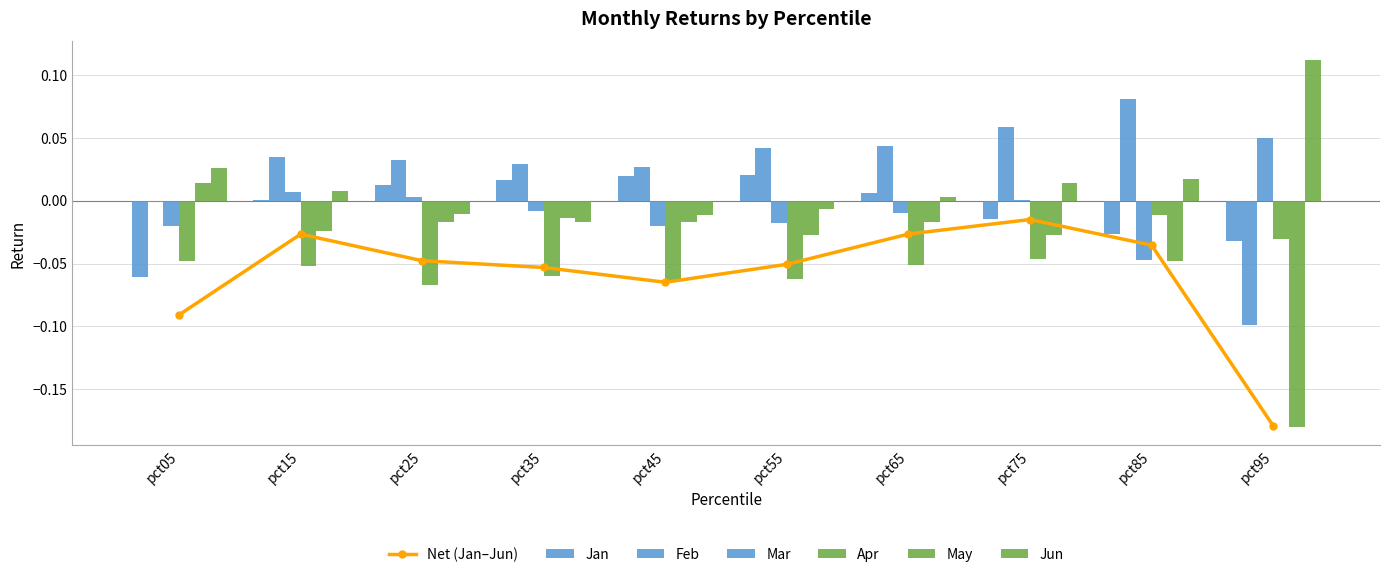

How many values in the Feb series are below 0?

2